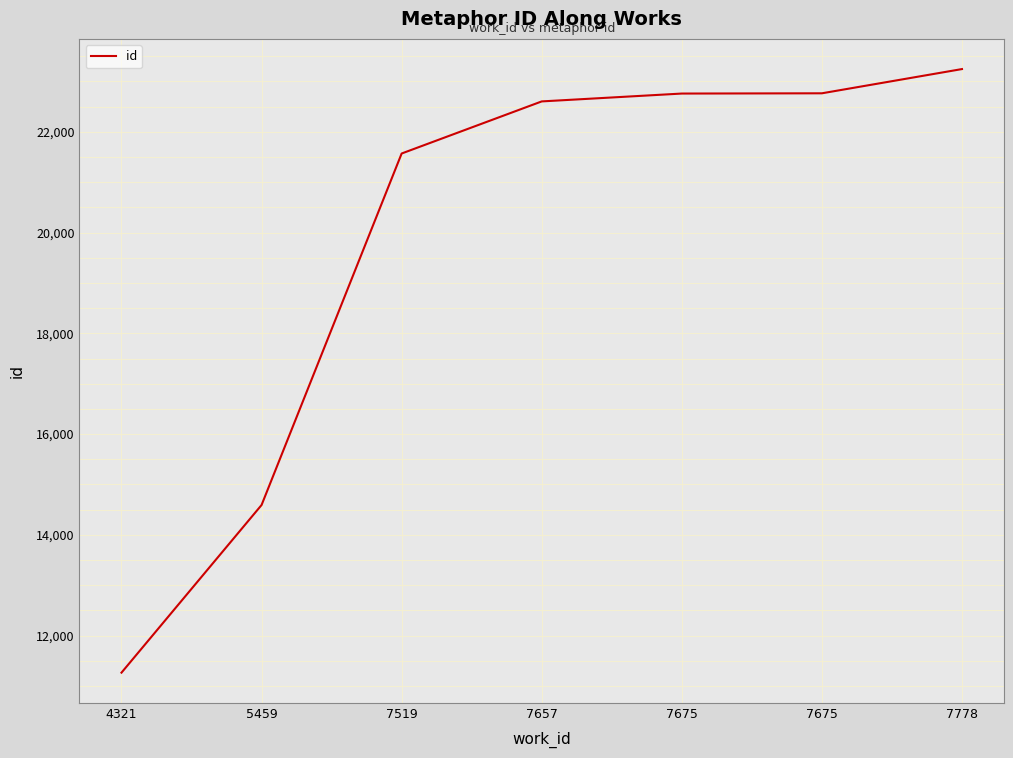

What is the sum of the values at 7675 and 7778?

46011